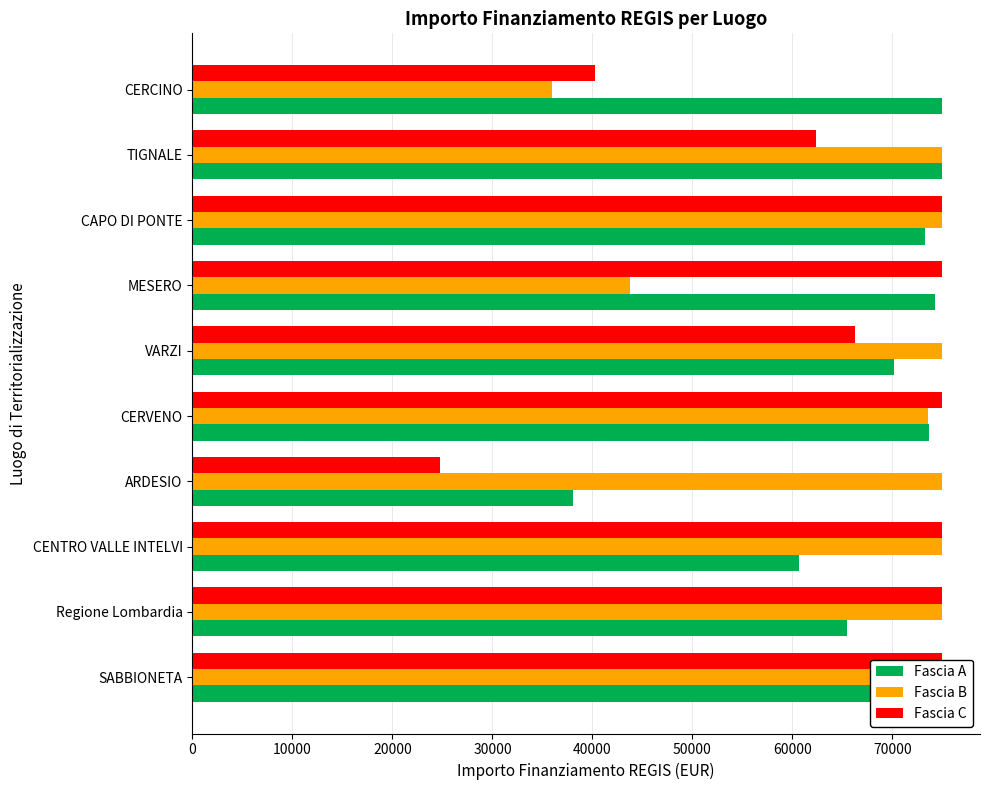

The value of Fascia A at SABBIONETA is 75000.0. True or false?

True